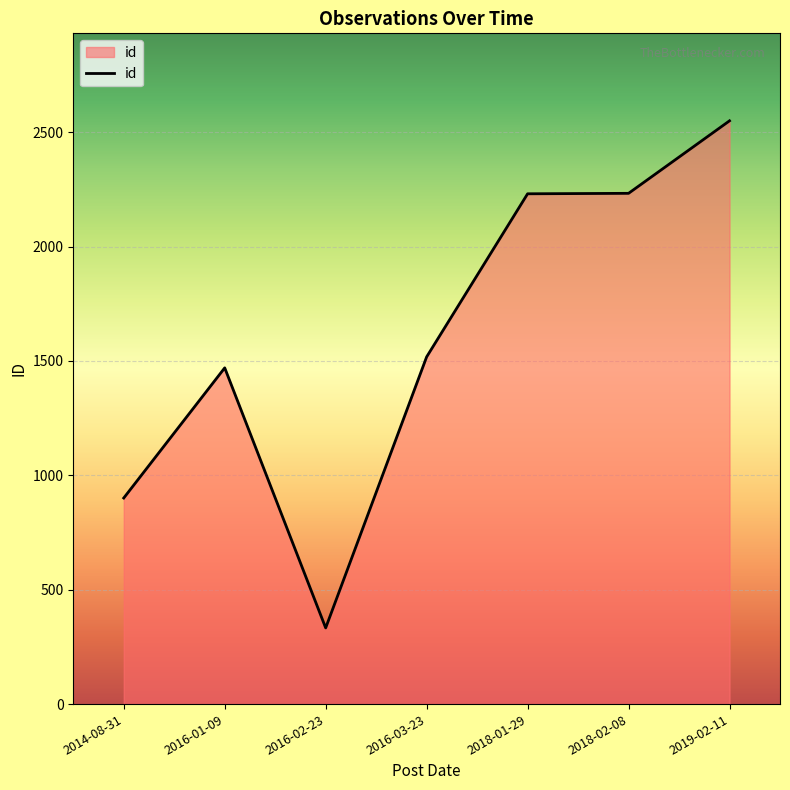

Which has a higher value, 2016-02-23 or 2016-03-23?

2016-03-23